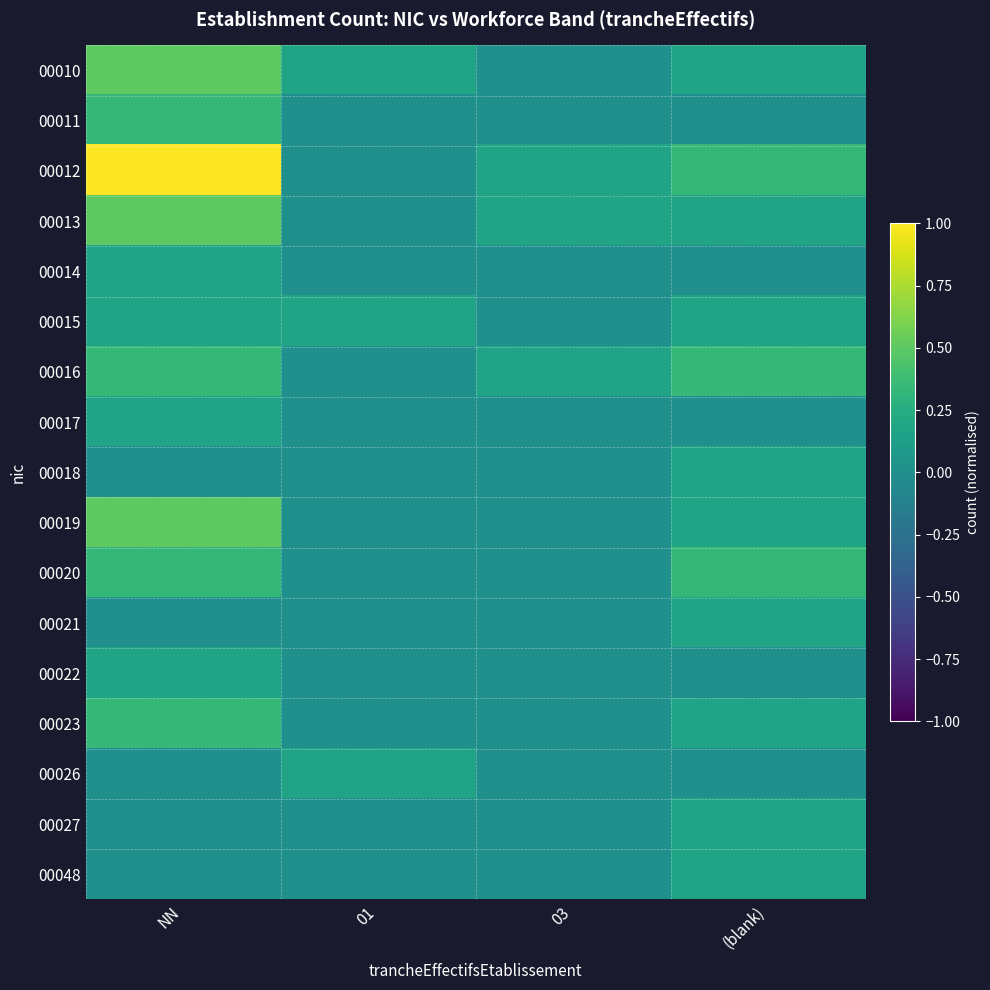

Reading left to right, what are all the values shown in this chart?

00010: NN=0.5	01=0.2	03=0.0	(blank)=0.2
00011: NN=0.3	01=0.0	03=0.0	(blank)=0.0
00012: NN=1.0	01=0.0	03=0.2	(blank)=0.3
00013: NN=0.5	01=0.0	03=0.2	(blank)=0.2
00014: NN=0.2	01=0.0	03=0.0	(blank)=0.0
00015: NN=0.2	01=0.2	03=0.0	(blank)=0.2
00016: NN=0.3	01=0.0	03=0.2	(blank)=0.3
00017: NN=0.2	01=0.0	03=0.0	(blank)=0.0
00018: NN=0.0	01=0.0	03=0.0	(blank)=0.2
00019: NN=0.5	01=0.0	03=0.0	(blank)=0.2
00020: NN=0.3	01=0.0	03=0.0	(blank)=0.3
00021: NN=0.0	01=0.0	03=0.0	(blank)=0.2
00022: NN=0.2	01=0.0	03=0.0	(blank)=0.0
00023: NN=0.3	01=0.0	03=0.0	(blank)=0.2
00026: NN=0.0	01=0.2	03=0.0	(blank)=0.0
00027: NN=0.0	01=0.0	03=0.0	(blank)=0.2
00048: NN=0.0	01=0.0	03=0.0	(blank)=0.2